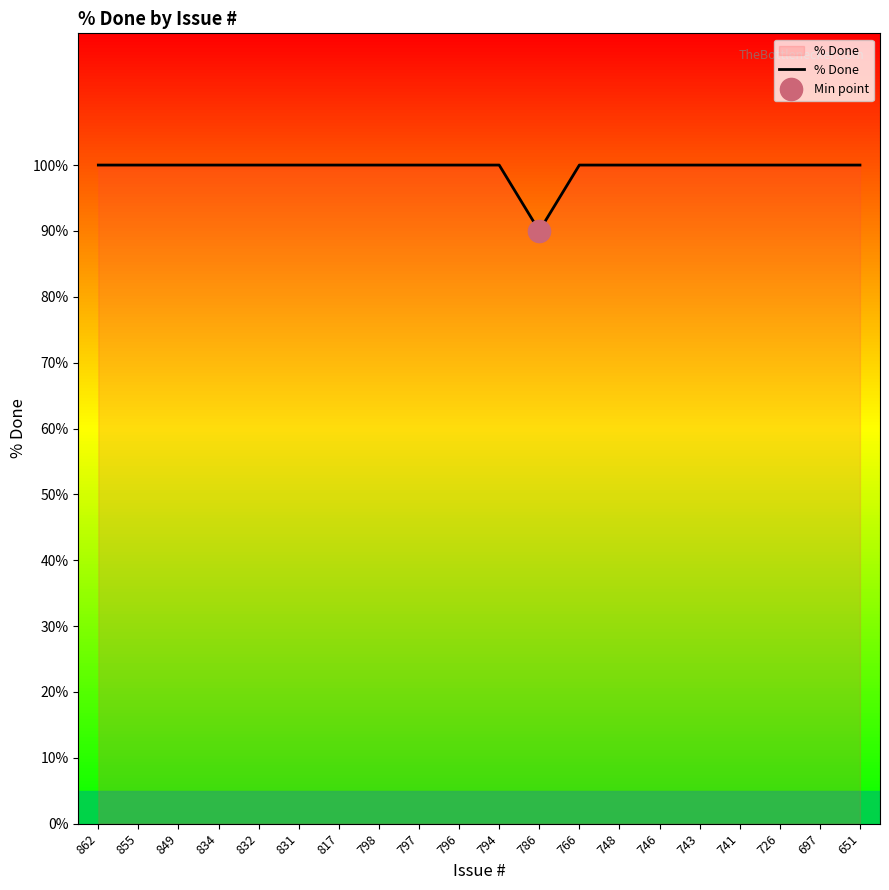

The value at 748 is 46. True or false?

False